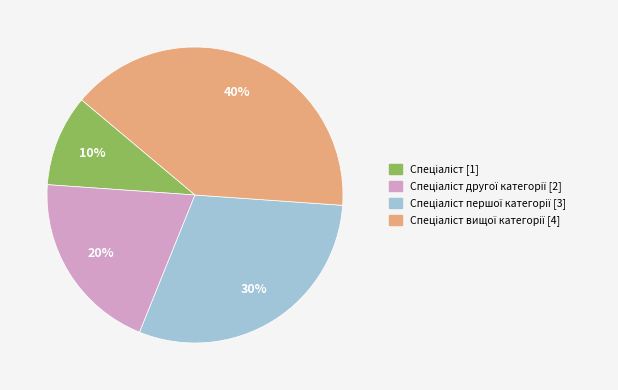

Is there any slice that represents more than half of the pie?

No